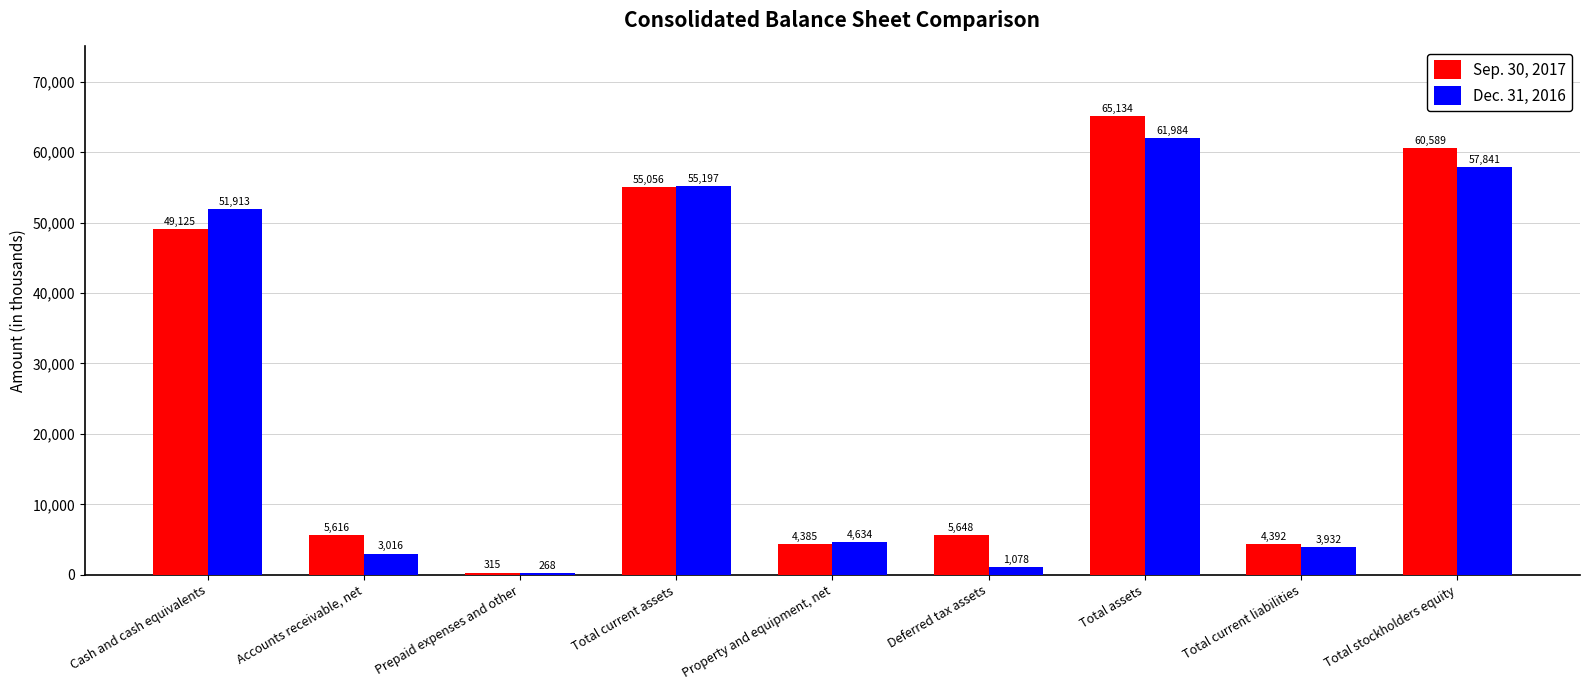

Is the value of Sep. 30, 2017 at Total stockholders equity greater than the value of Dec. 31, 2016 at Accounts receivable, net?

Yes